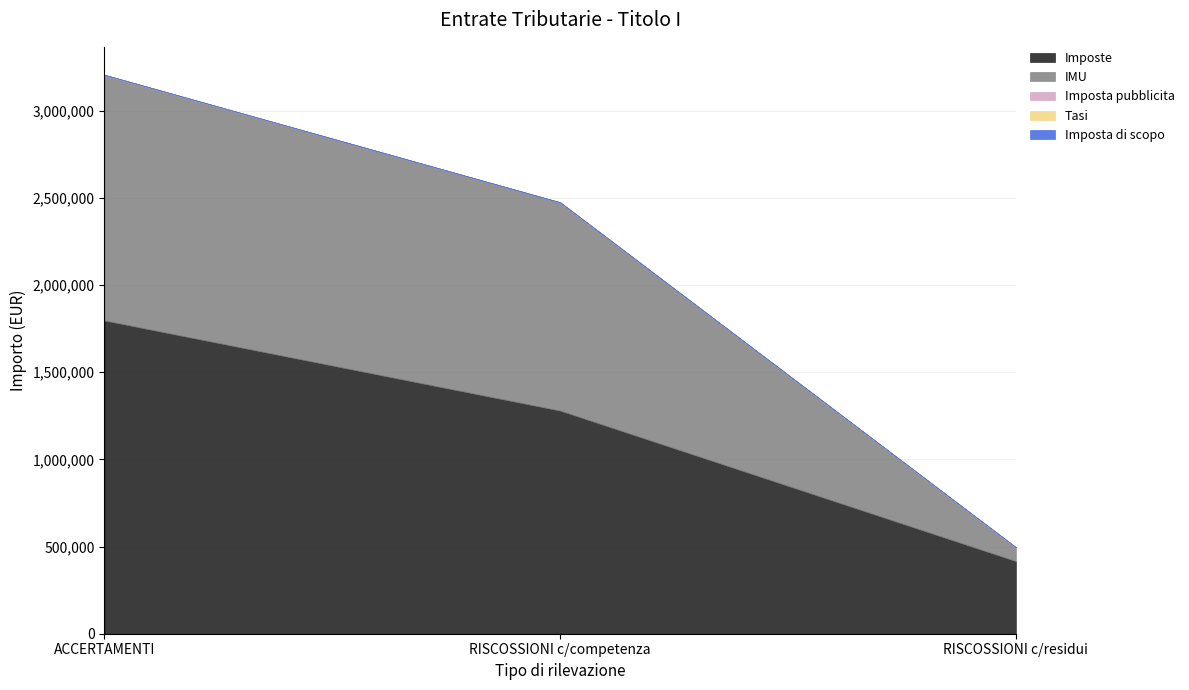

How many data points in IMU are above 1194770?

2